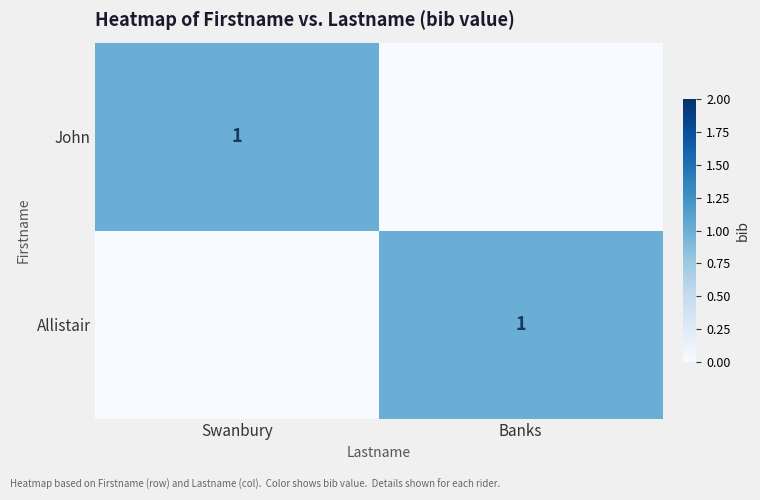

At which category is the sum across all series the highest?

Swanbury